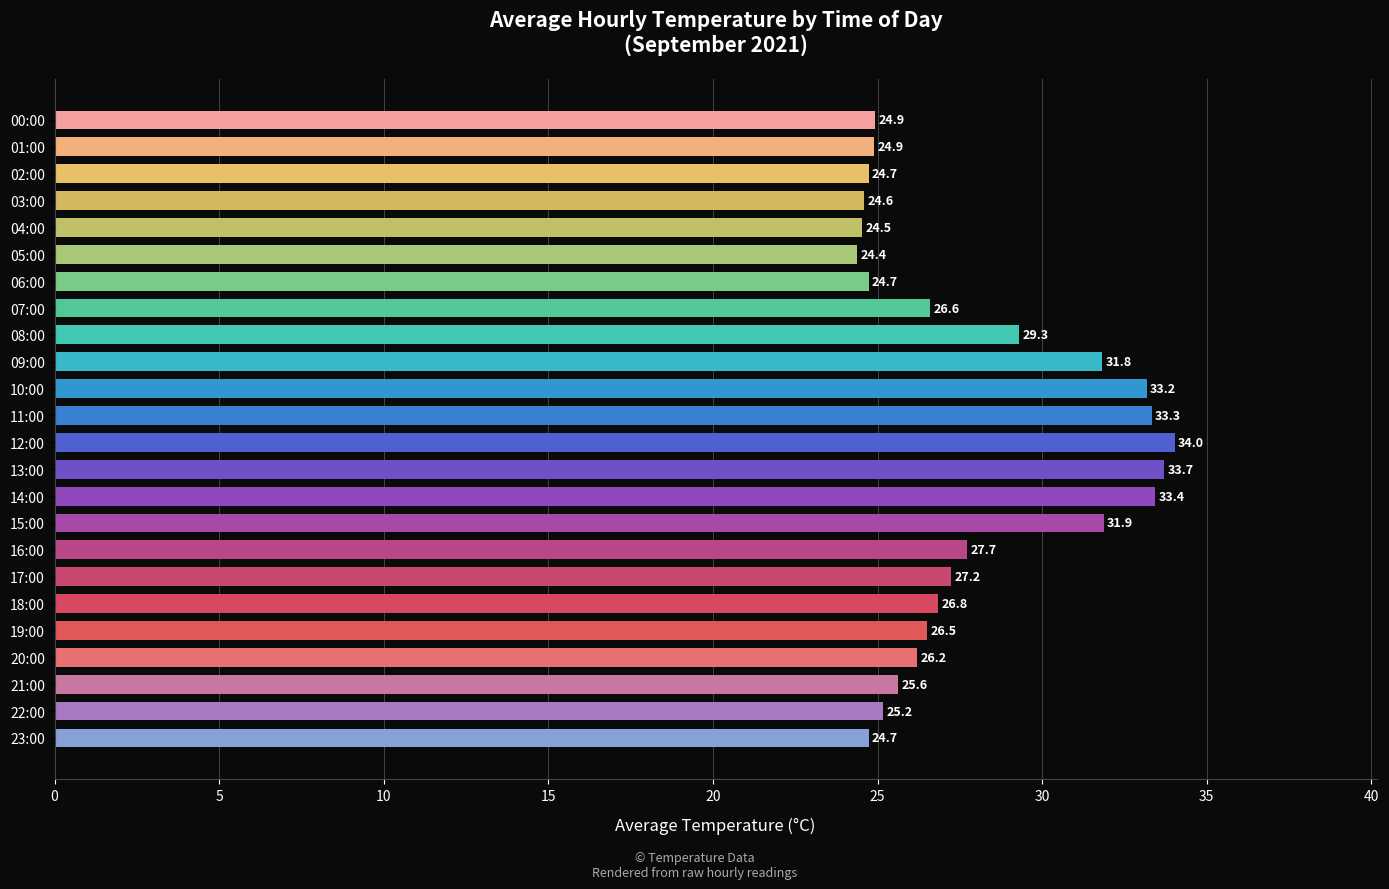

Which has a higher value, 07:00 or 03:00?

07:00